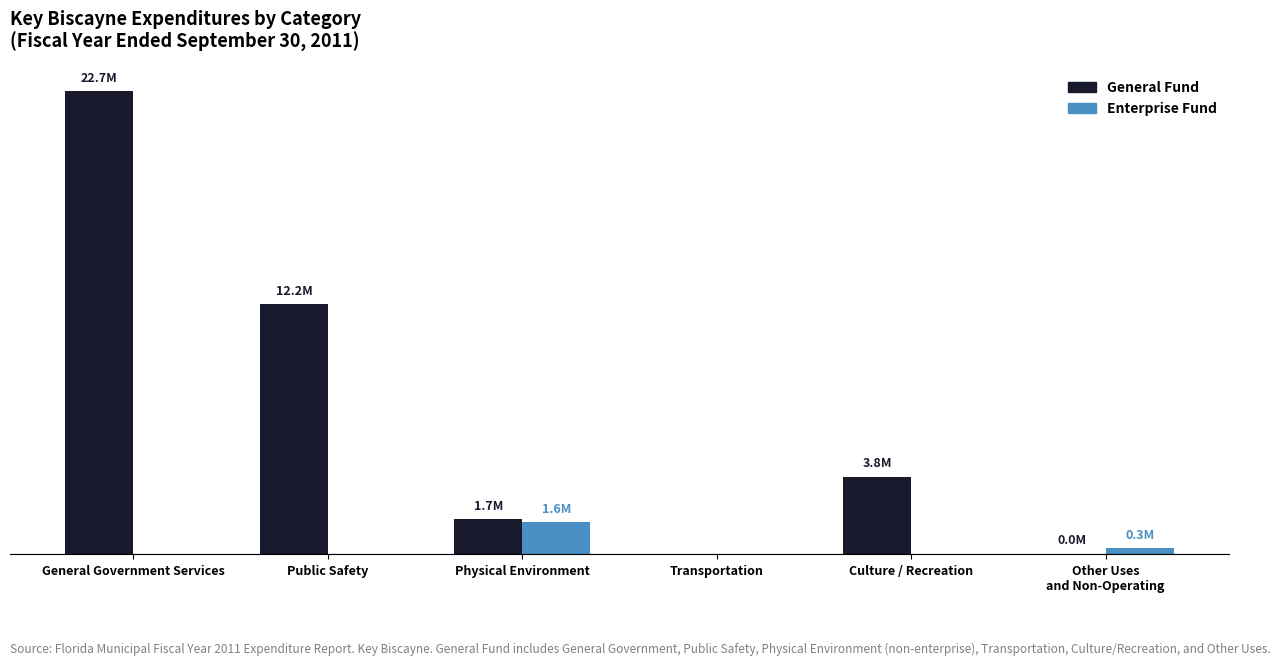

What position from the right is Public Safety?

5